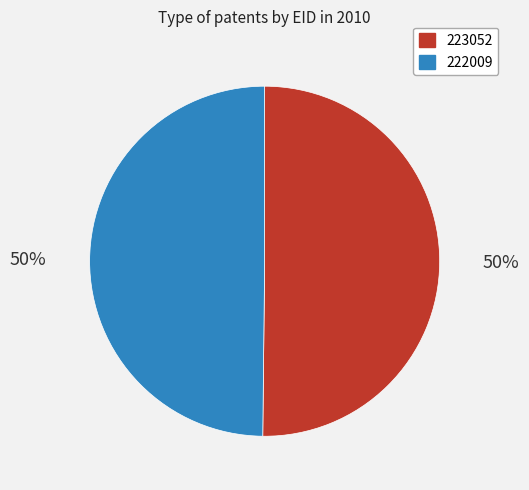

Count the number of slices in the pie.

2